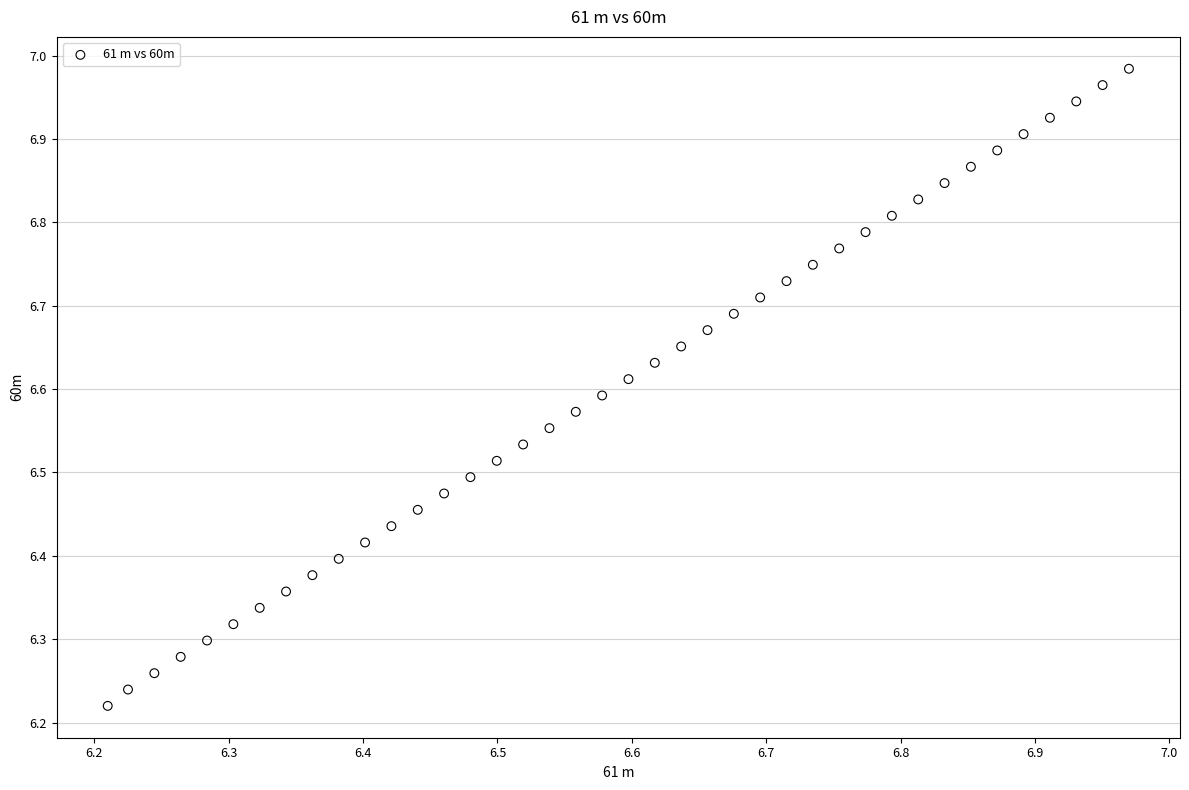

What is the range of X values (max minus min)?

0.8